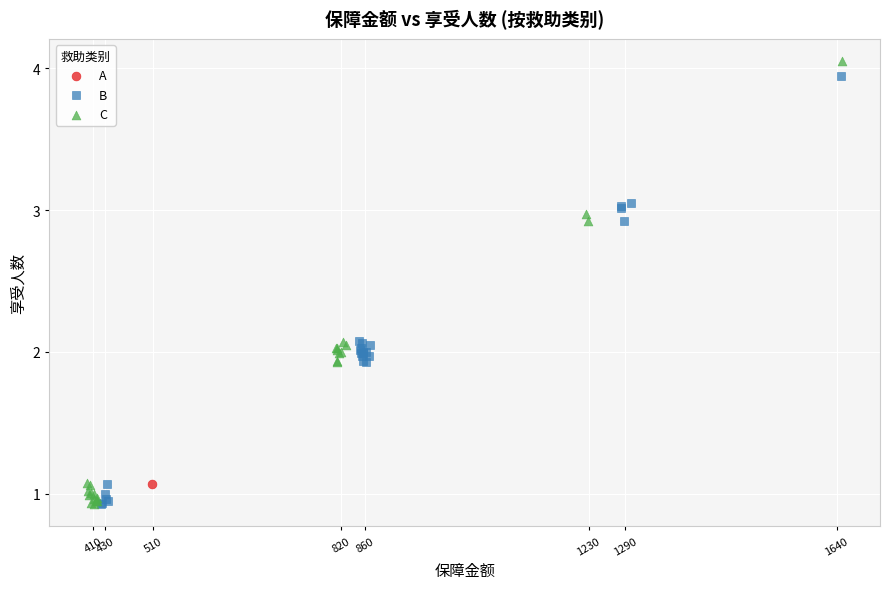

Which series contains the highest Y value?

C